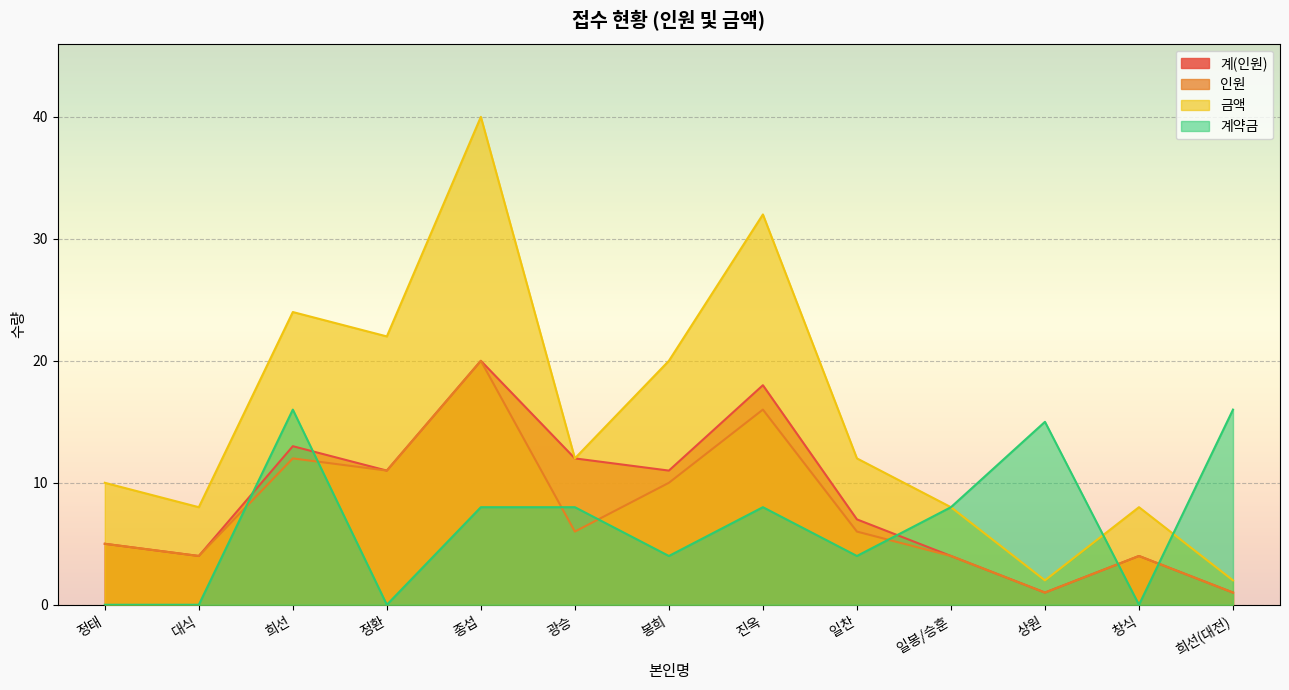

Where is 계약금 nearest to the value 8?

종섭